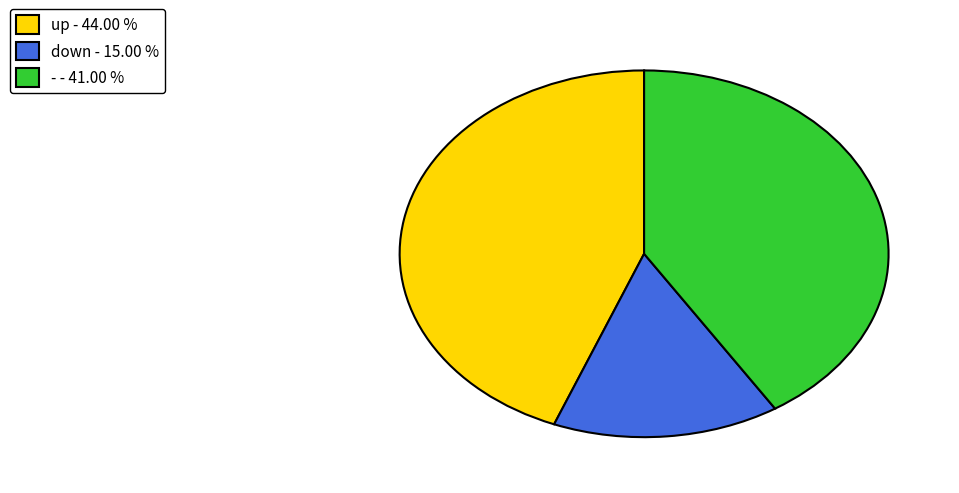

What is the largest slice in the pie chart?

up